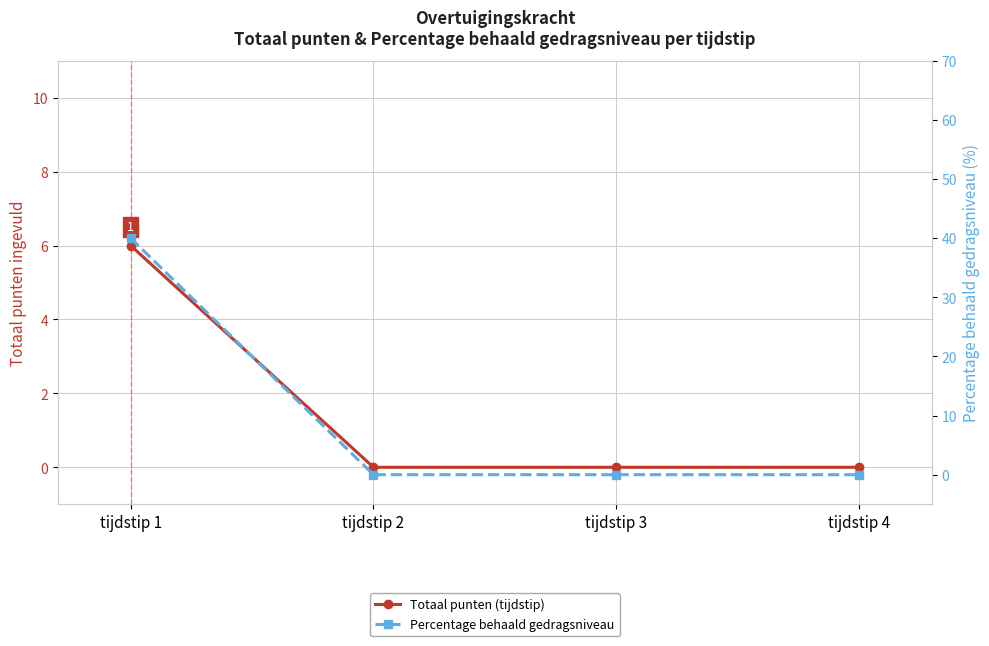

What is the value of the Totaal punten (tijdstip) point at the 1st from the left?

6